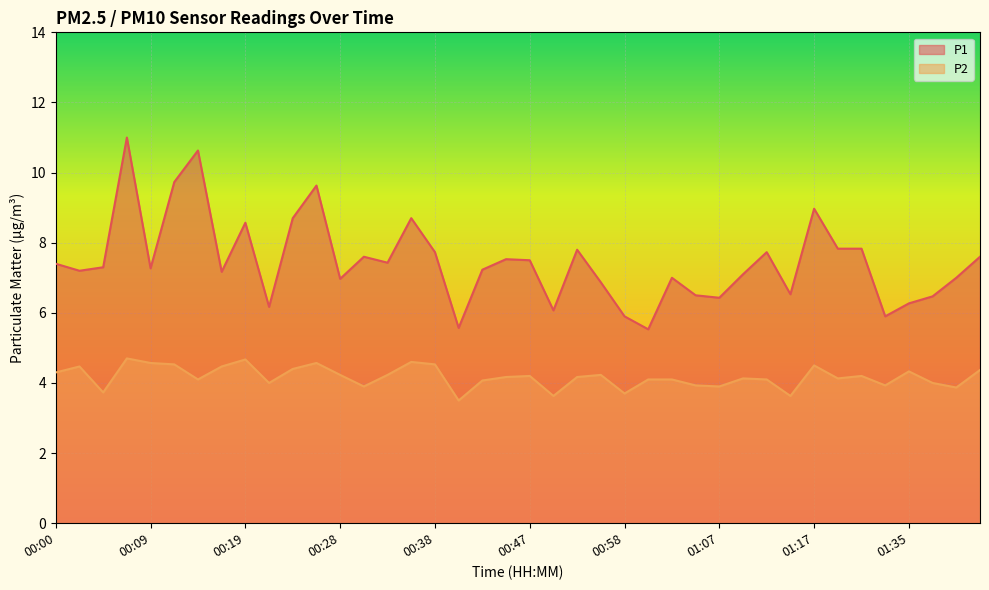

Which series has the largest total across all categories?

P1